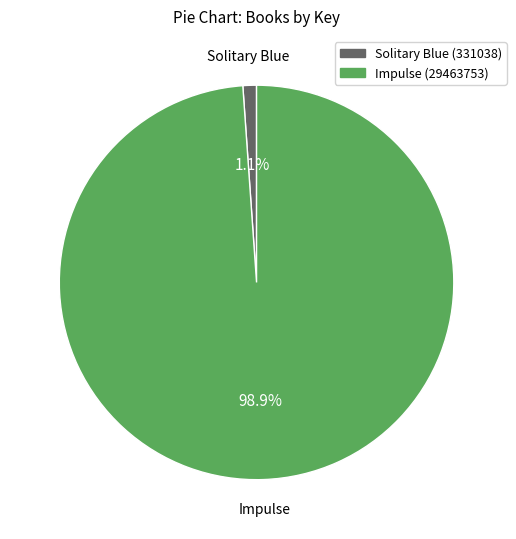

What portion of the pie excludes Solitary Blue (331038)?

98.9%